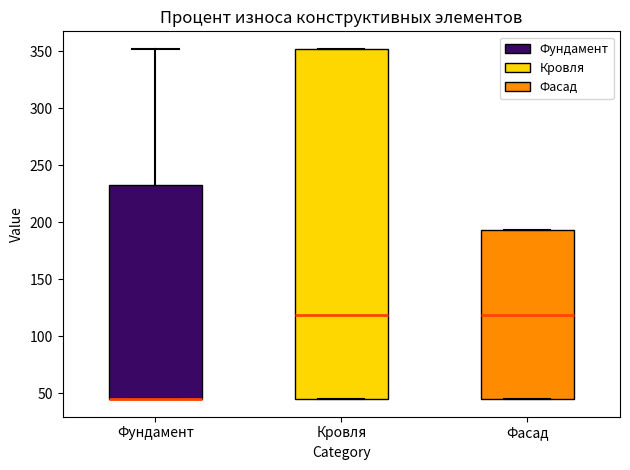

Reading left to right, read every box against the y-axis: the position of its median line, the range the box covers, and the ends of its whiskers. The values are not printed on the chart, so give them approximately, as read against the axis.

Фундамент: median 45 (drawn on the box's lower edge), box 45 to 235, whiskers 45 to 350
Кровля: median 120, box 45 to 350, whiskers 45 to 350
Фасад: median 120, box 45 to 195, whiskers 45 to 195